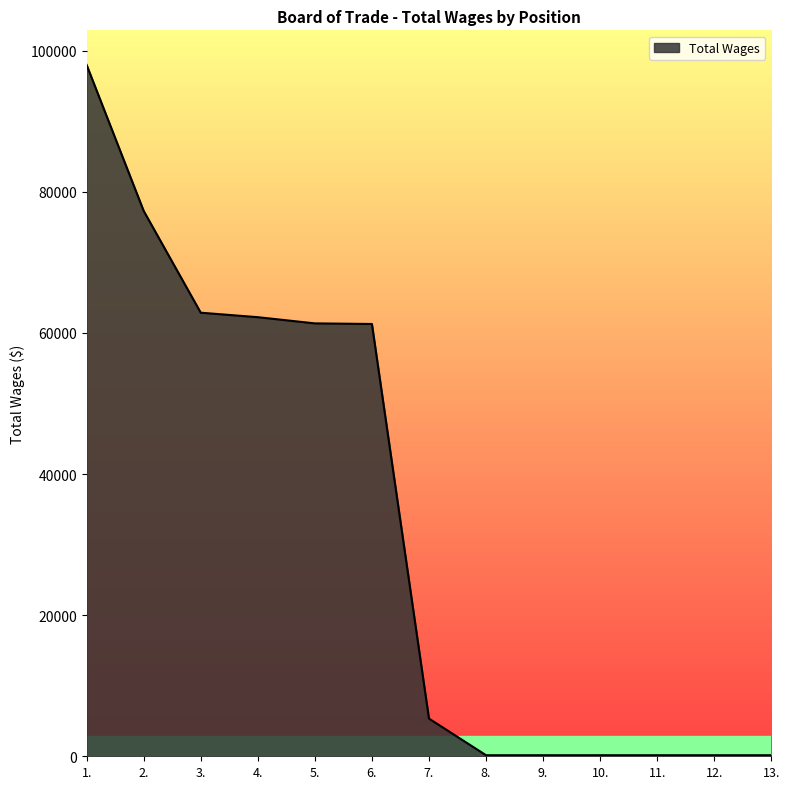

Is it true that the value at 6. is 92413?

False